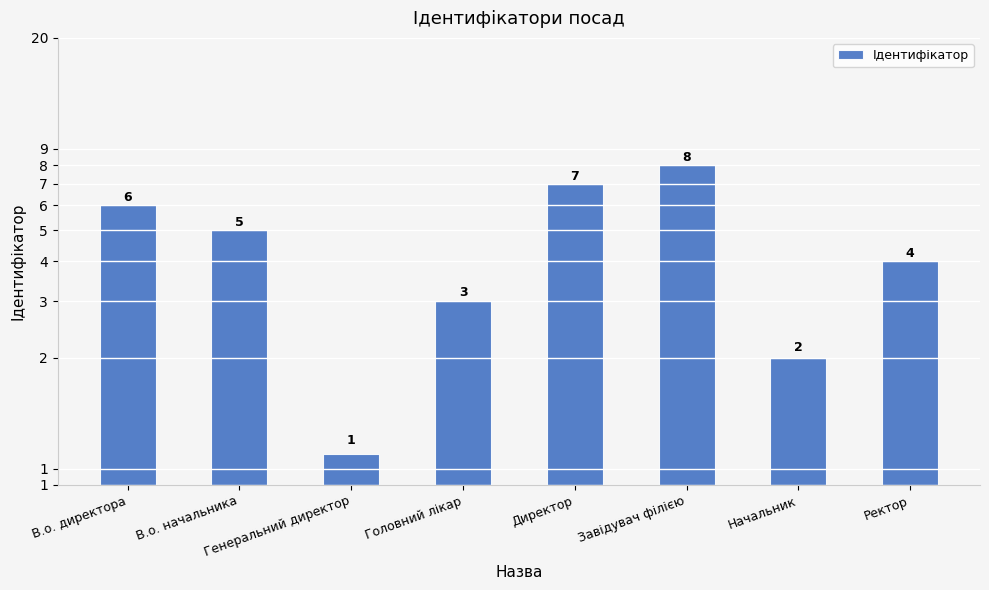

List the labels in order of value, smallest first.

Генеральний директор, Начальник, Головний лікар, Ректор, В.о. начальника, В.о. директора, Директор, Завідувач філією